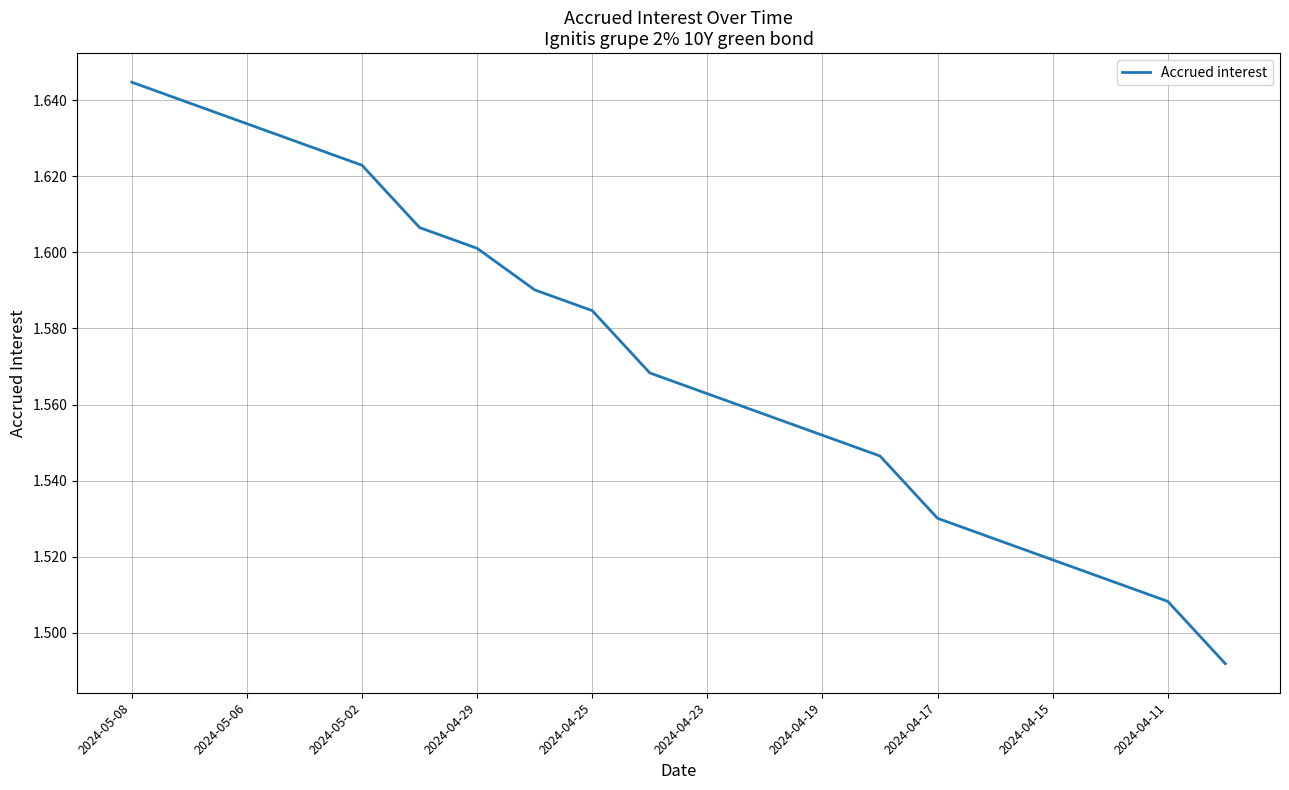

What is the average value?

1.6